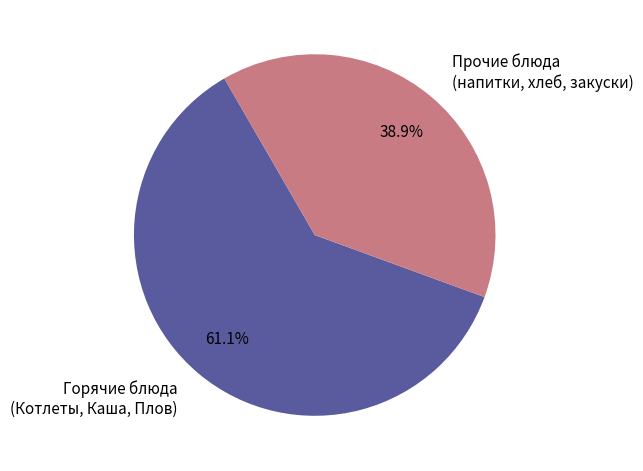

Is the sum of Горячие блюда (Котлеты, Каша, Плов) and Прочие блюда (напитки, хлеб, закуски) greater than half?

Yes